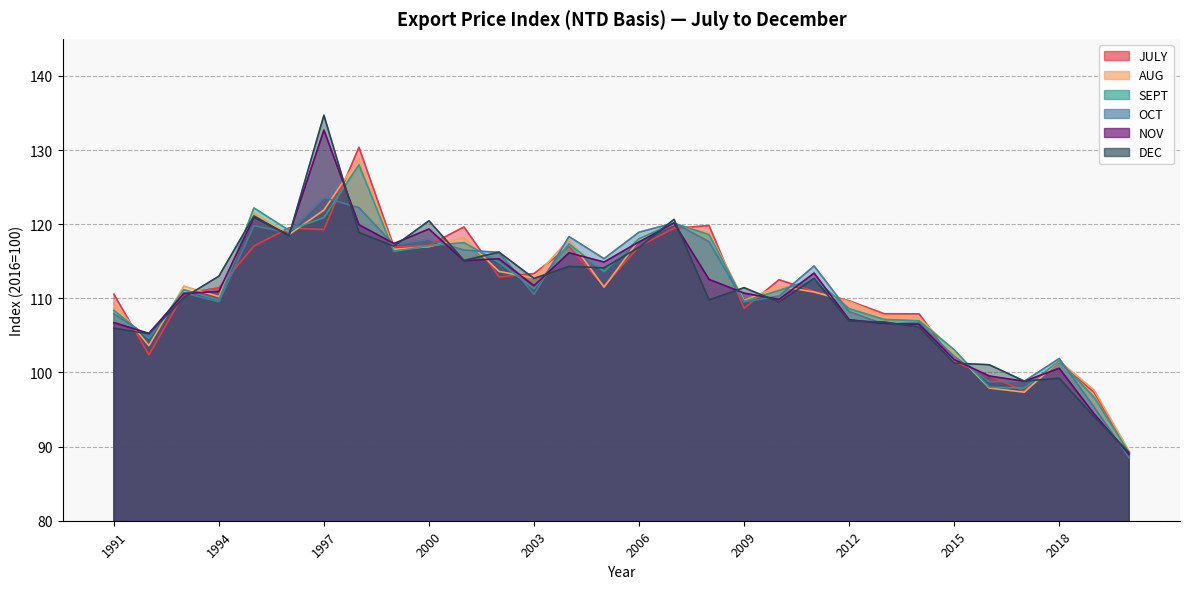

At which category does OCT reach its first local valley?

1992